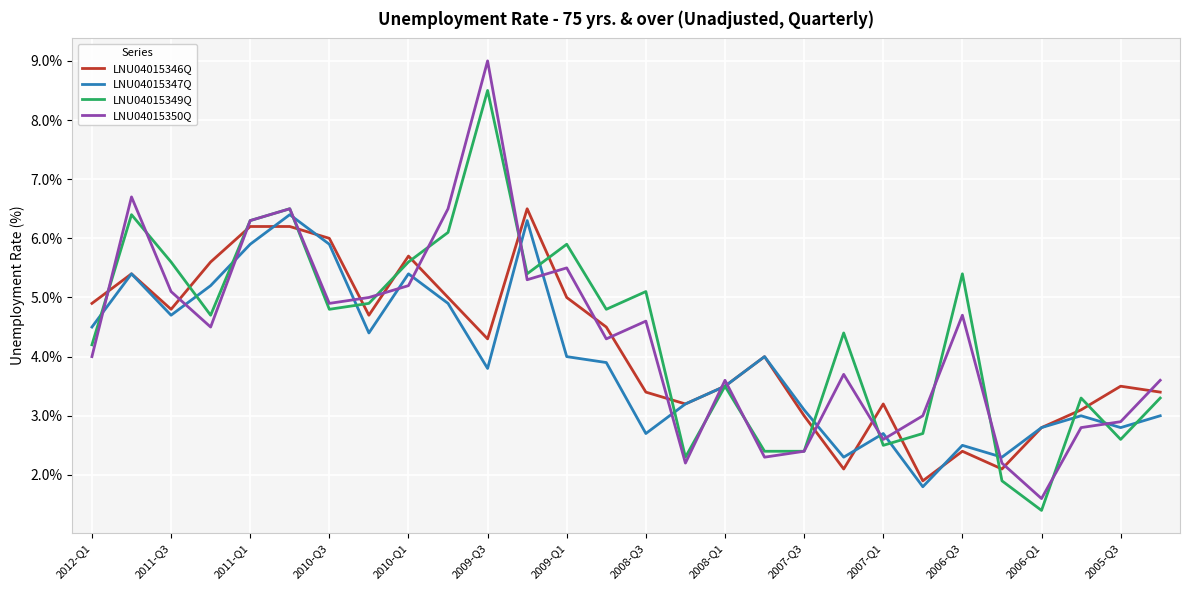

What is the minimum value shown in the chart?

1.4